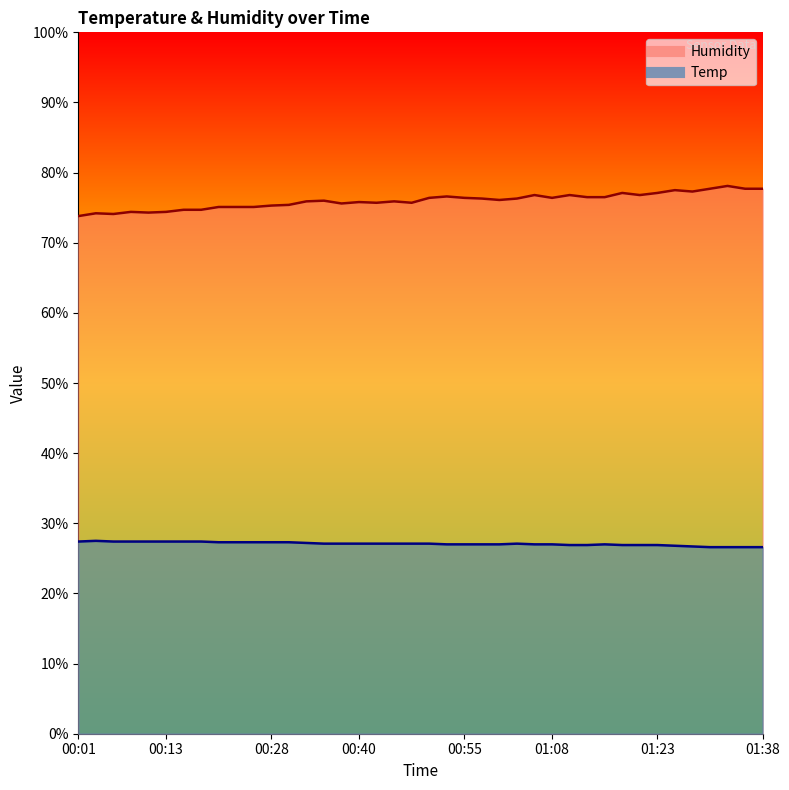

Reading left to right, extract all data points from this chart.

Temp: 27.4	27.5	27.4	27.4	27.4	27.4	27.4	27.4	27.3	27.3	27.3	27.3	27.3	27.2	27.1	27.1	27.1	27.1	27.1	27.1	27.1	27.0	27.0	27.0	27.0	27.1	27.0	27.0	26.9	26.9	27.0	26.9	26.9	26.9	26.8	26.7	26.6	26.6	26.6	26.6
Humidity: 73.8	74.2	74.1	74.4	74.3	74.4	74.7	74.7	75.1	75.1	75.1	75.3	75.4	75.9	76.0	75.6	75.8	75.7	75.9	75.7	76.4	76.6	76.4	76.3	76.1	76.3	76.8	76.4	76.8	76.5	76.5	77.1	76.8	77.1	77.5	77.3	77.7	78.1	77.7	77.7